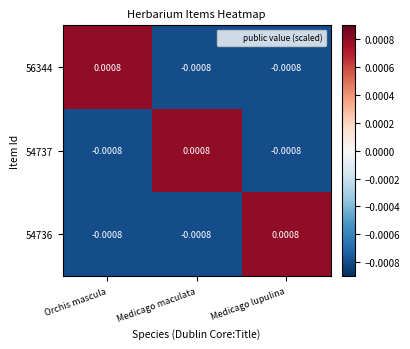

Where does the 54737 series first go above 0?

Medicago maculata